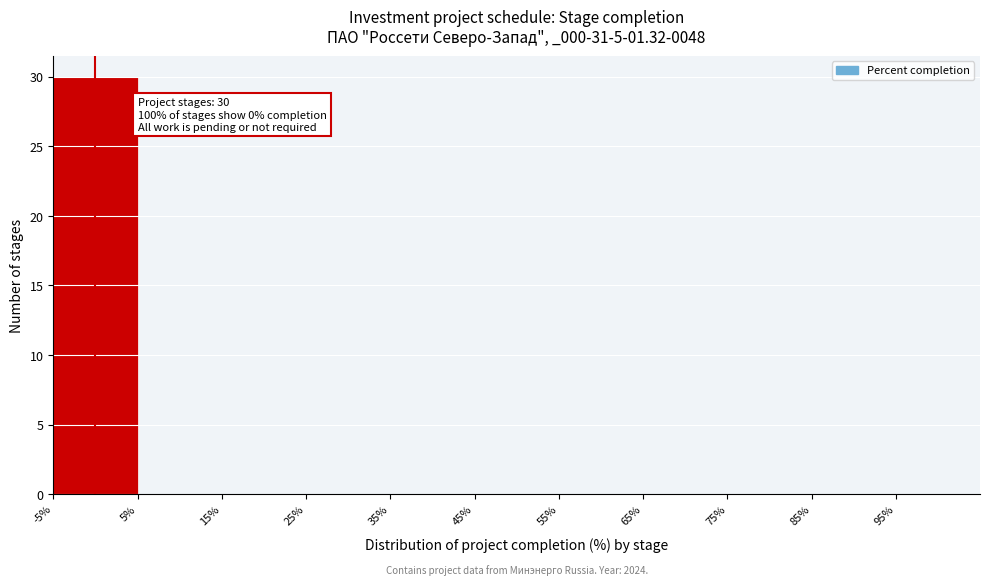

Which range on the x-axis has the tallest bar?

-5% to 5%